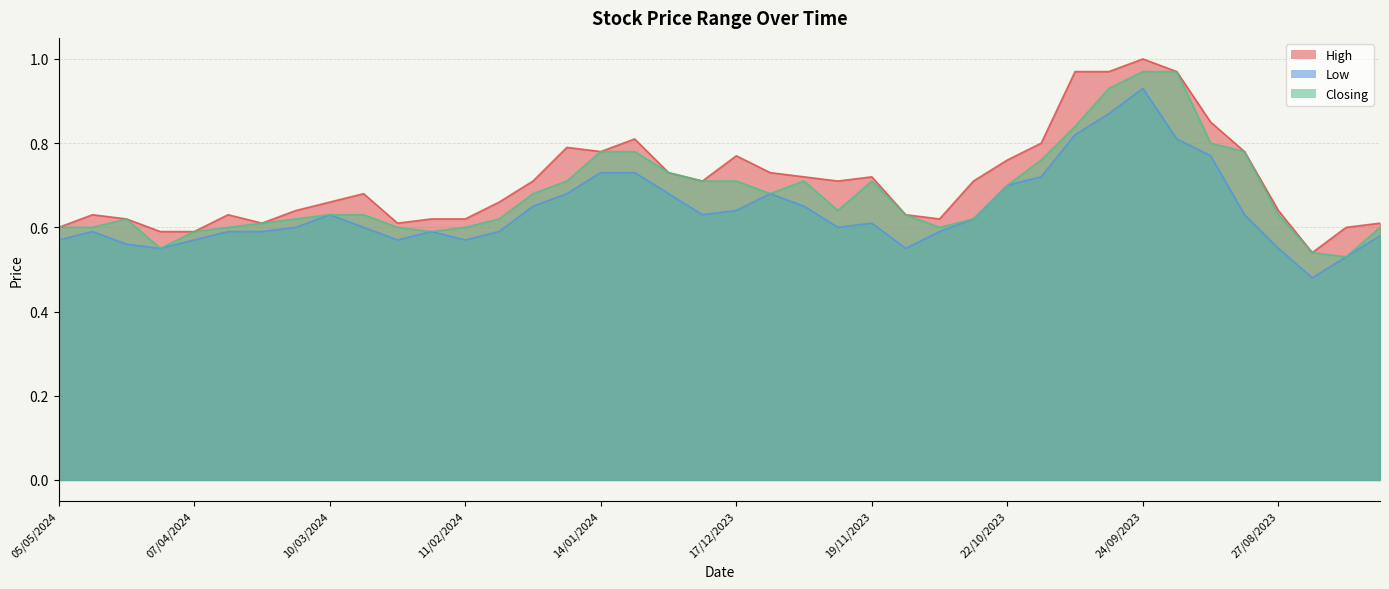

What position from the left is 17/03/2024?

8